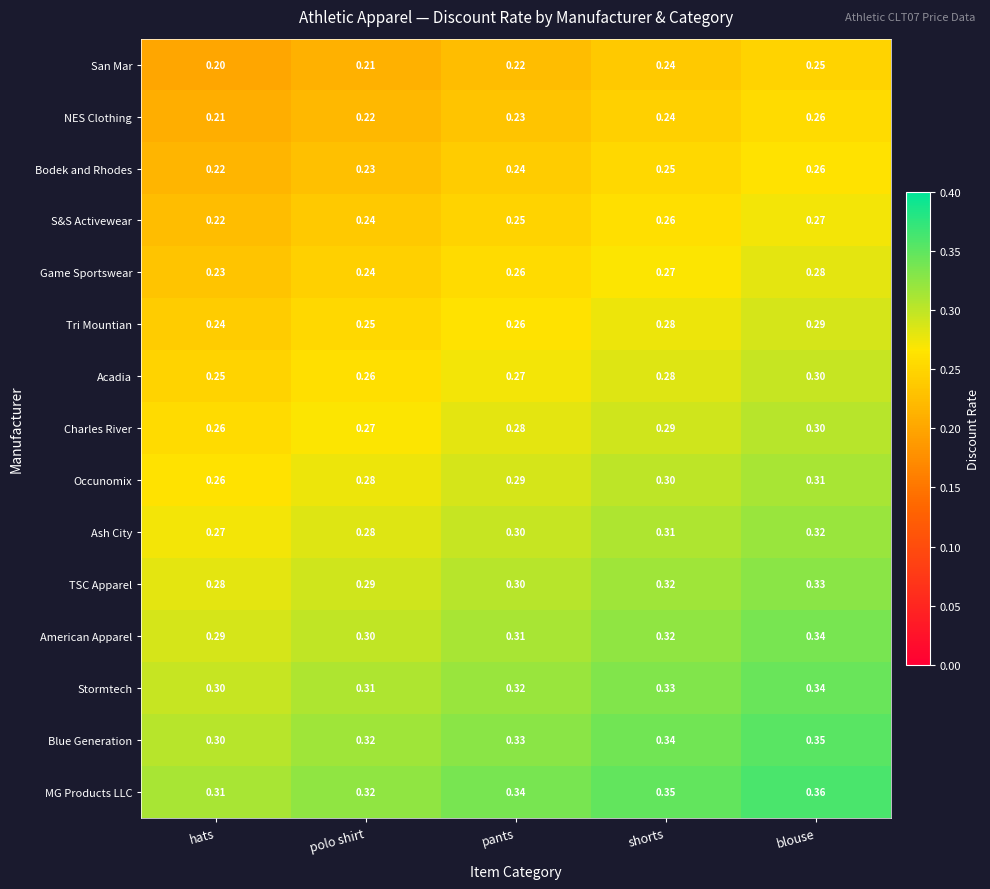

At which category is the sum across all series the highest?

blouse